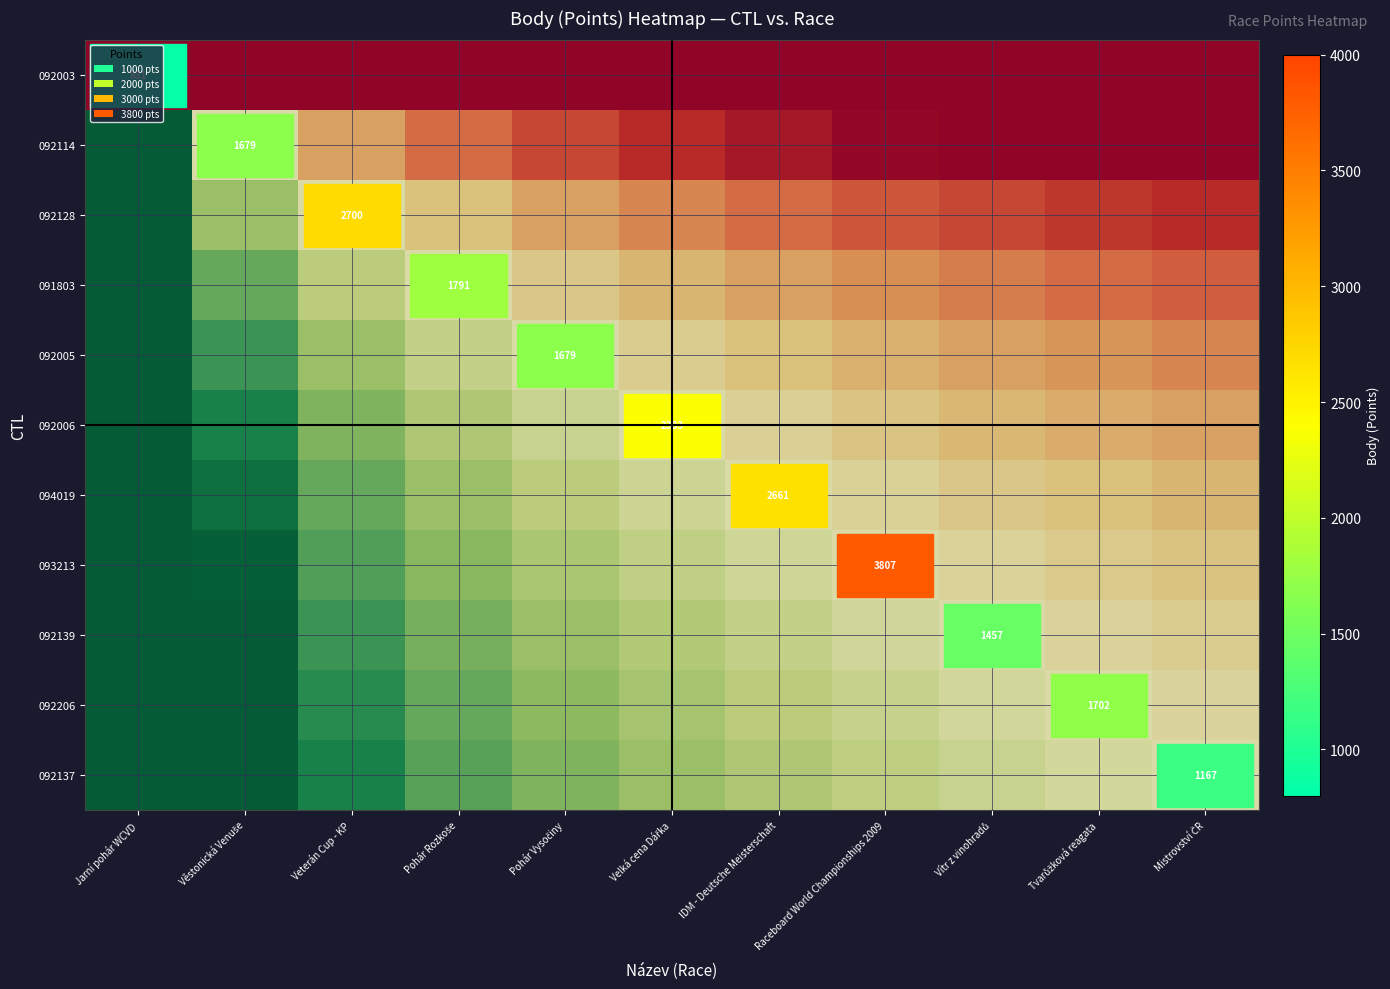

What is the difference between the highest and lowest values at Tvarůžková reagata?

13.9